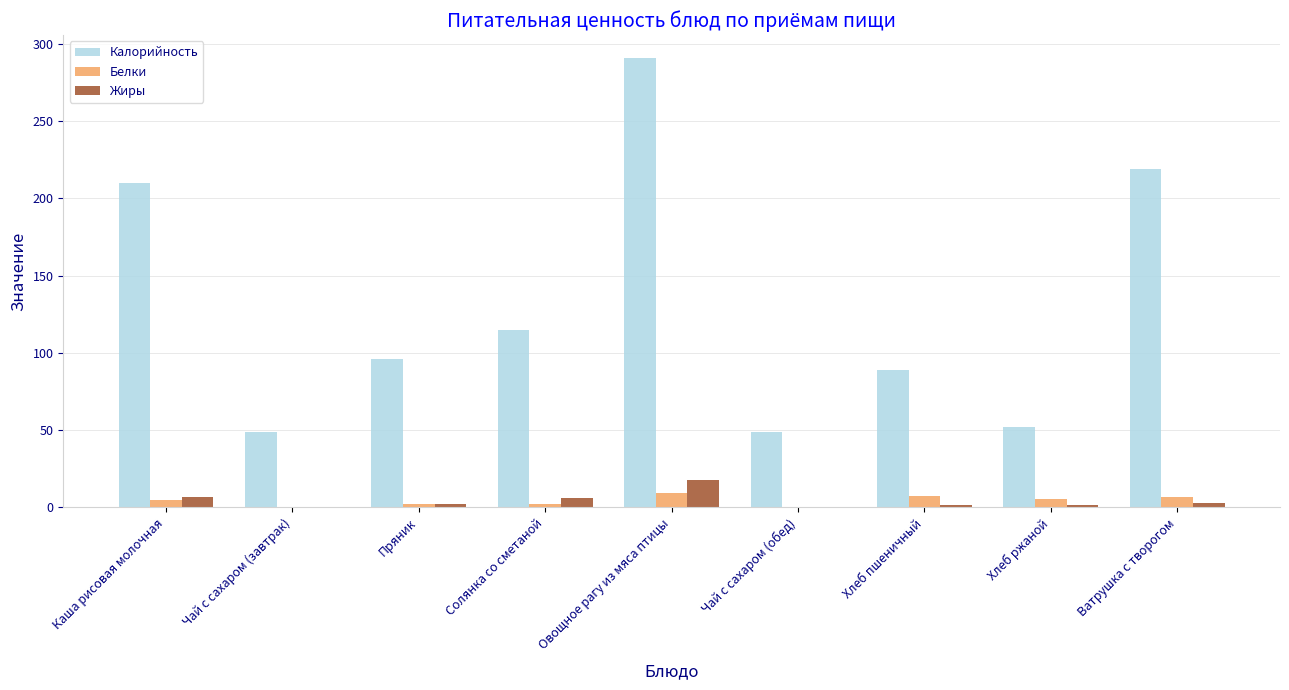

Where is Жиры nearest to the value 9?

Каша рисовая молочная